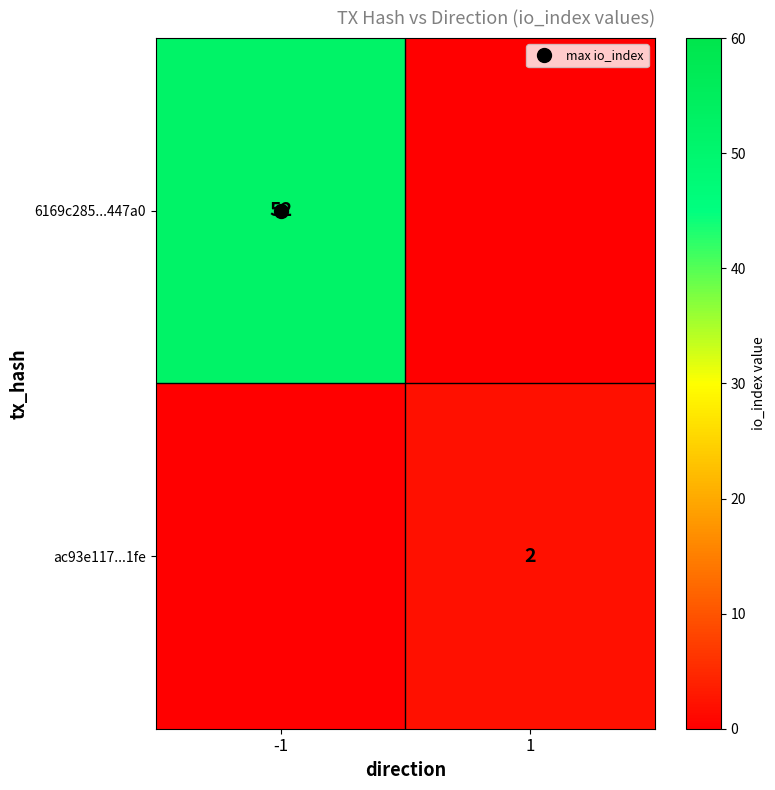

List the labels in order of 6169c285...447a0 value, smallest first.

1, -1